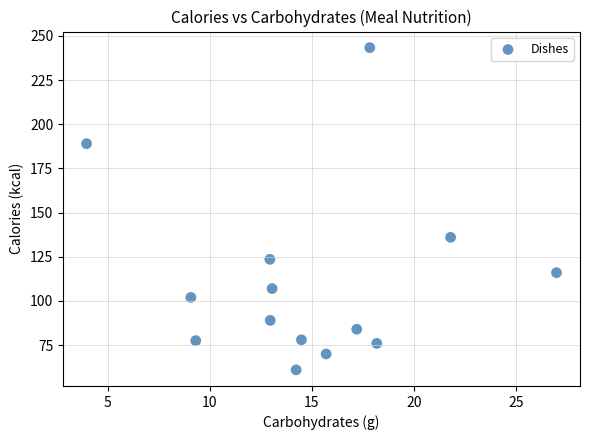

What is the range of X values (max minus min)?

23.0